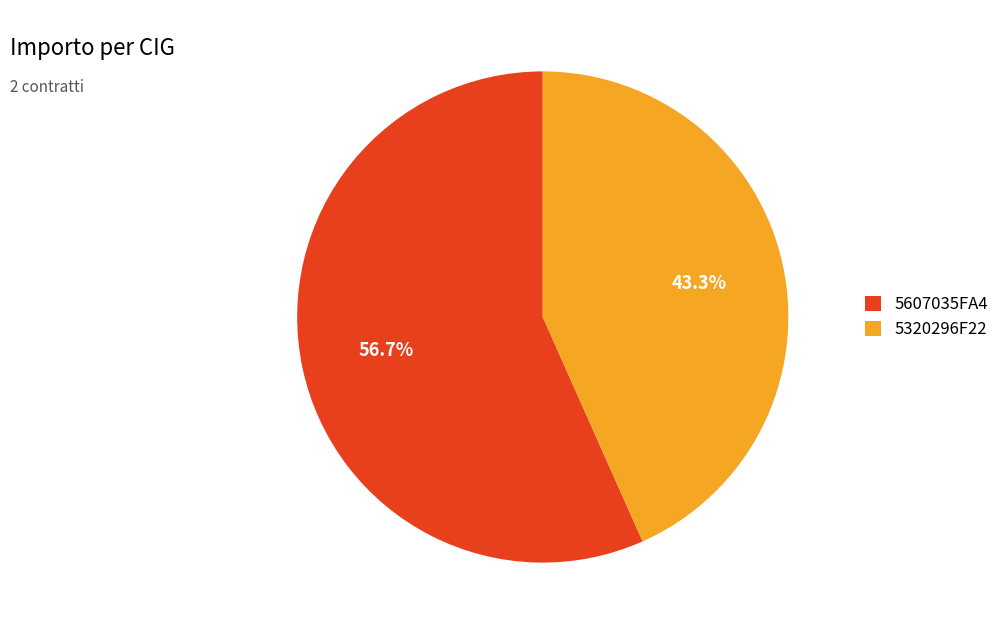

Do 5607035FA4 and 5320296F22 together represent more than half of the pie?

Yes